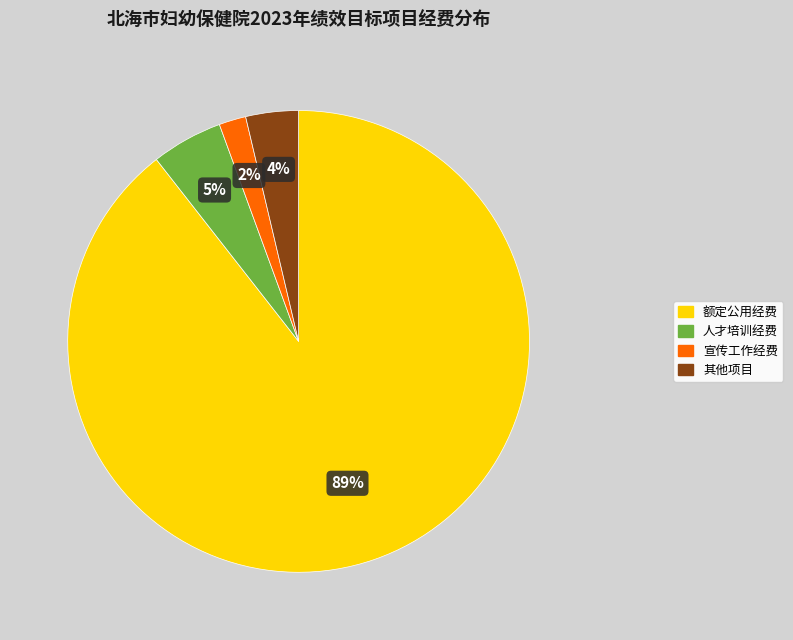

Is there any slice that represents more than half of the pie?

Yes